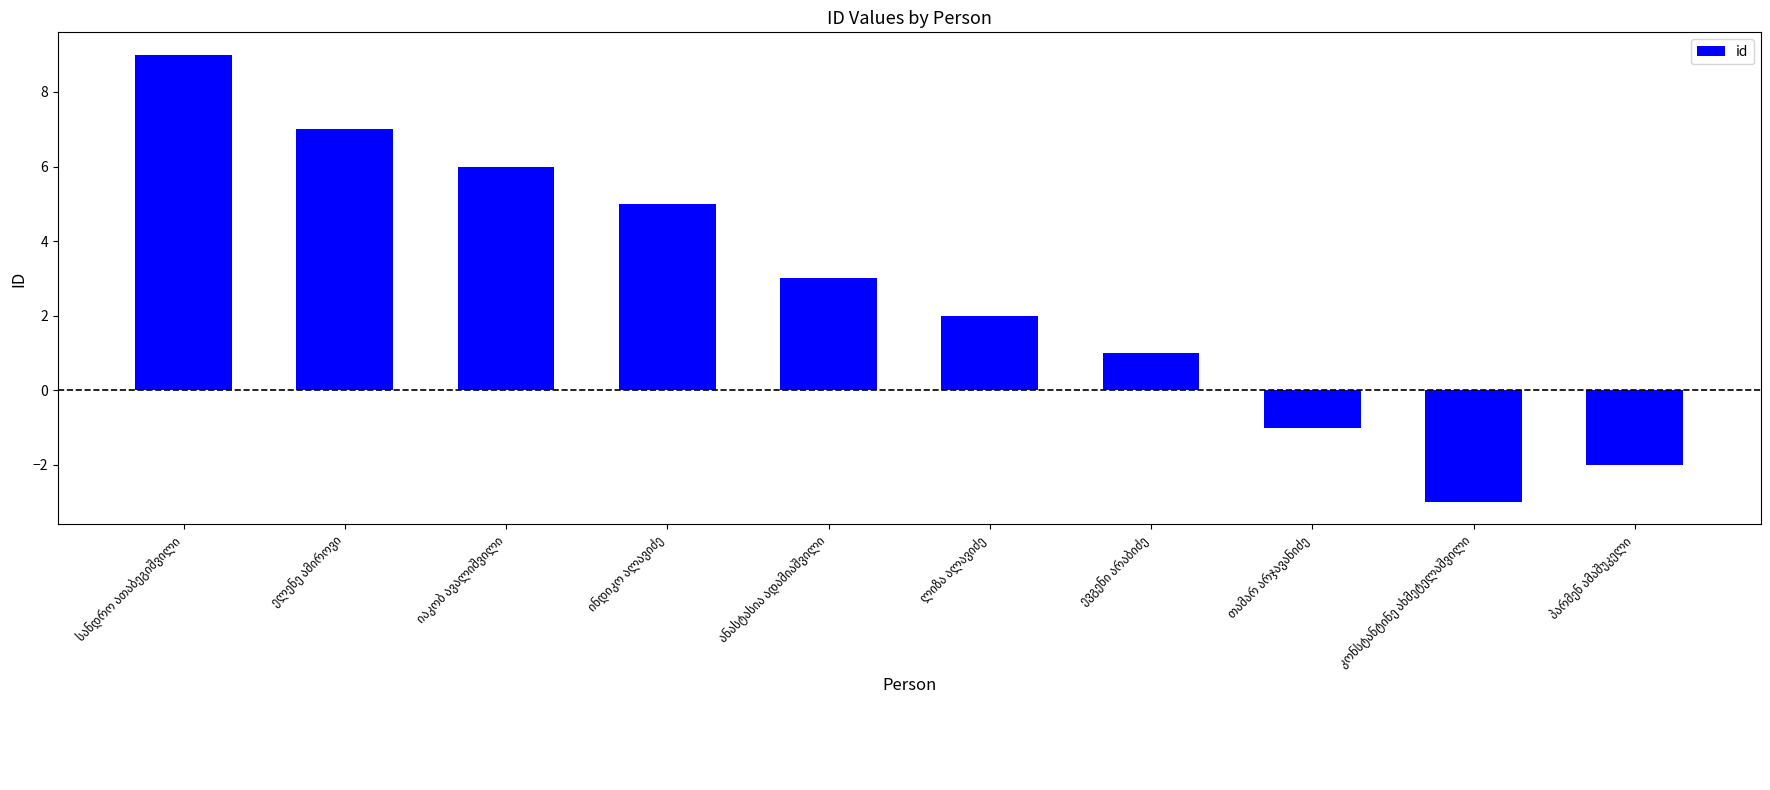

How many categories are shown in the chart?

10